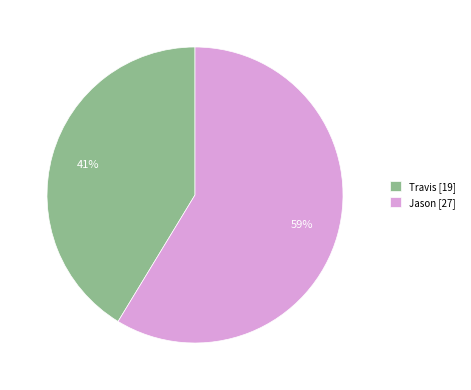

Is Travis the majority of the pie?

No